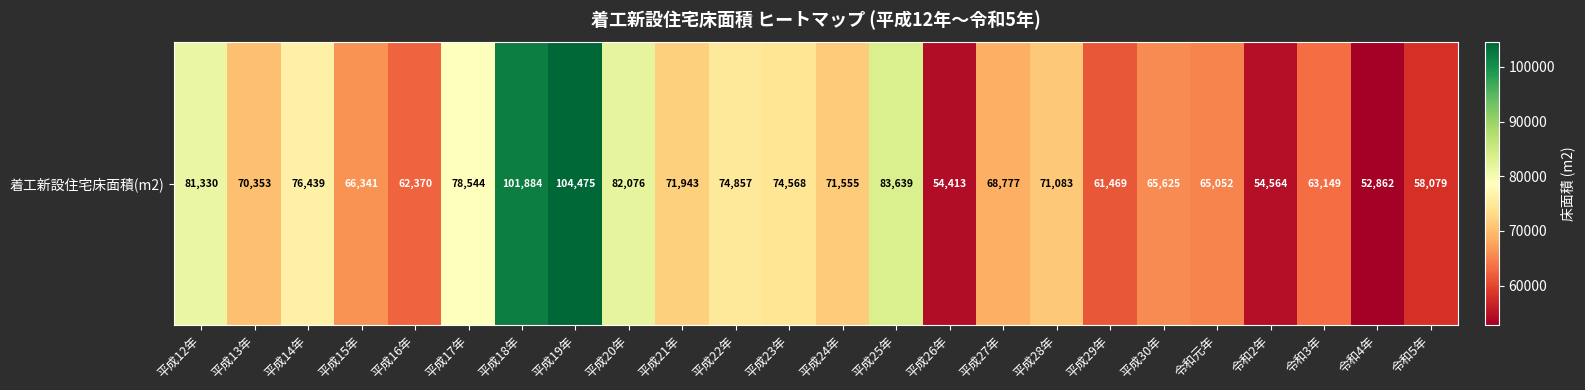

Reading left to right, extract all data points from this chart.

81330	70353	76439	66341	62370	78544	101884	104475	82076	71943	74857	74568	71555	83639	54413	68777	71083	61469	65625	65052	54564	63149	52862	58079